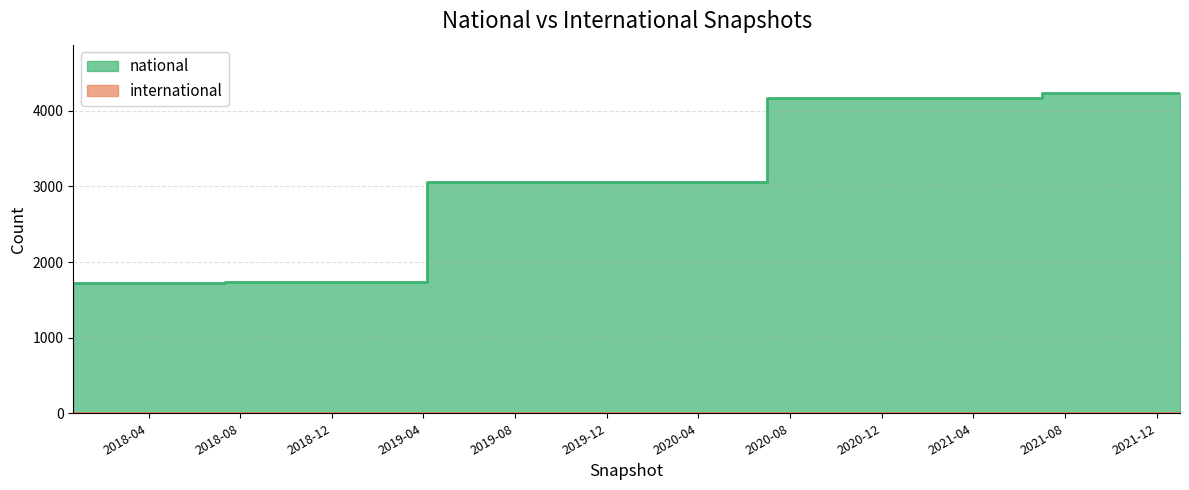

What is the difference between the maximum and minimum values?

2521